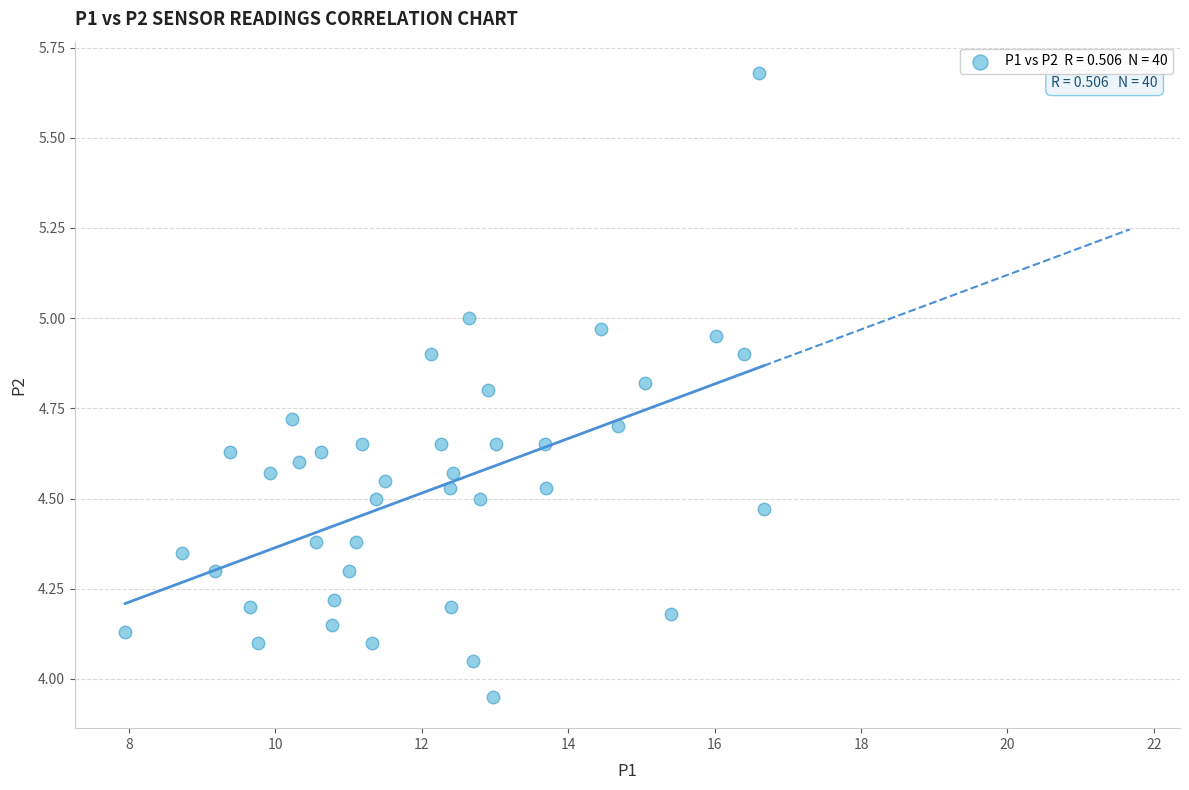

What is the range of X values (max minus min)?

8.7